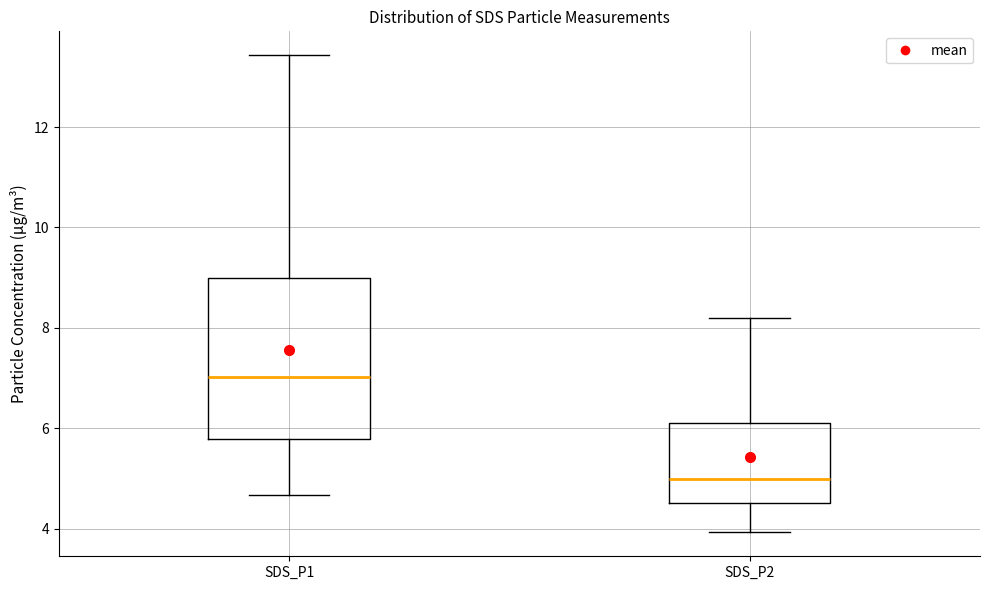

Comparing the boxes themselves (not the whiskers), which one is the tallest?

SDS_P1